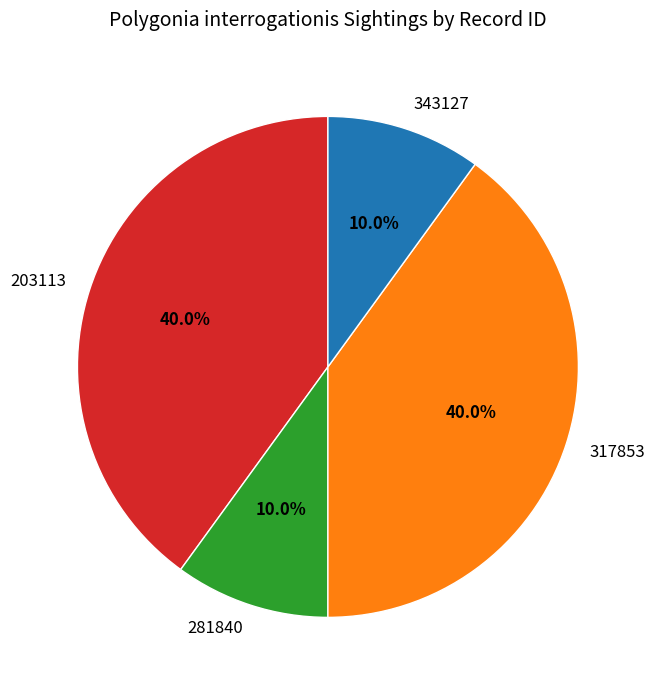

What is the ratio of the value at 203113 to the value at 281840?

4.0